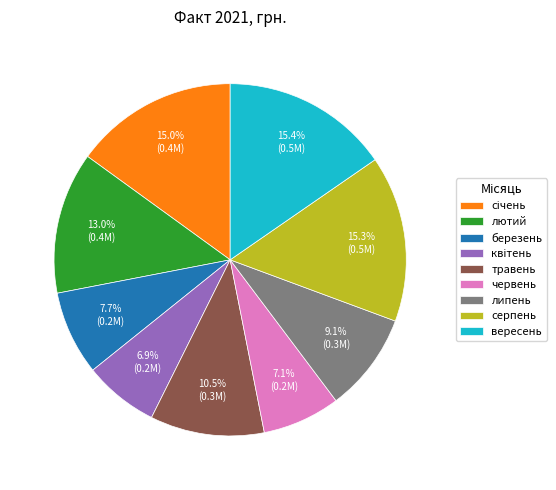

Does any single category account for the majority?

No